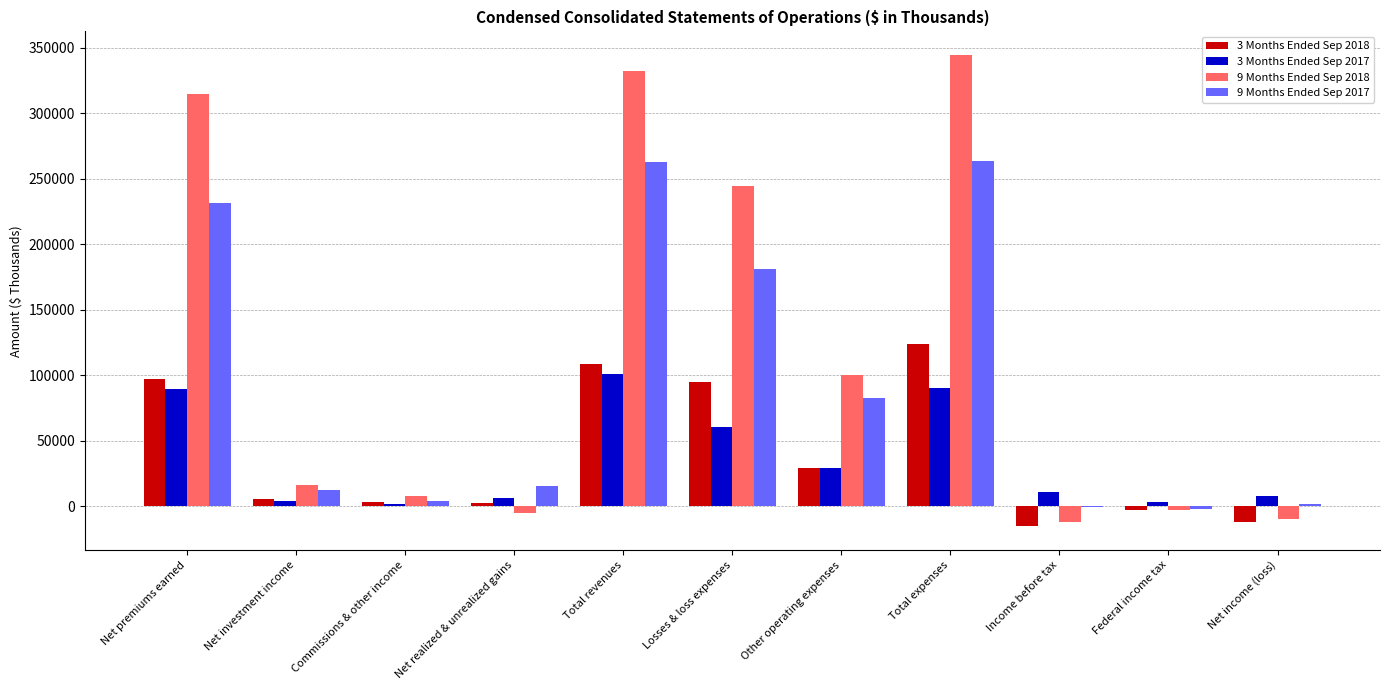

What is the highest value of the 3 Months Ended Sep 2017 series?

100478